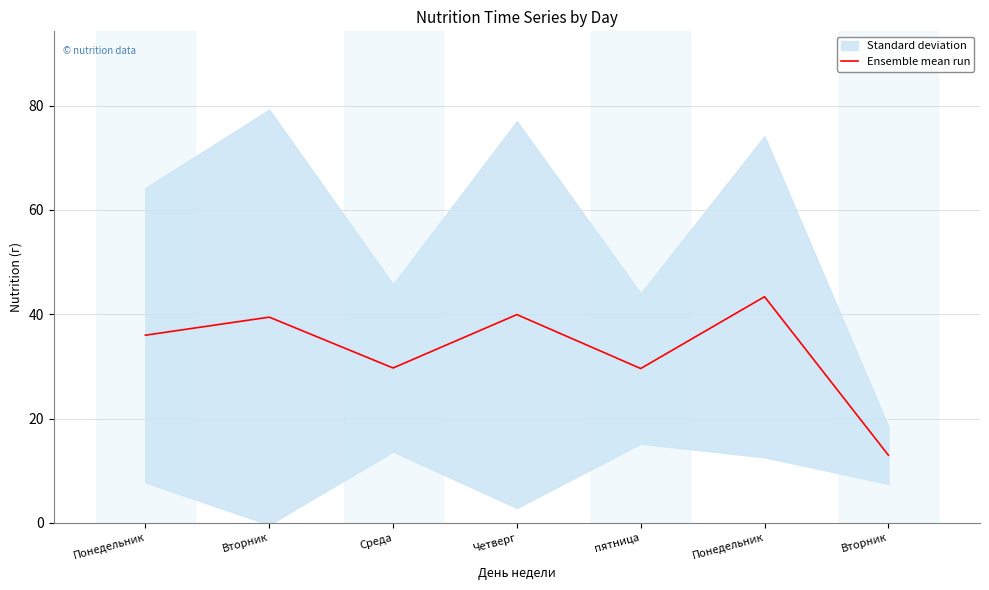

At which label does the data first exceed 35?

Понедельник